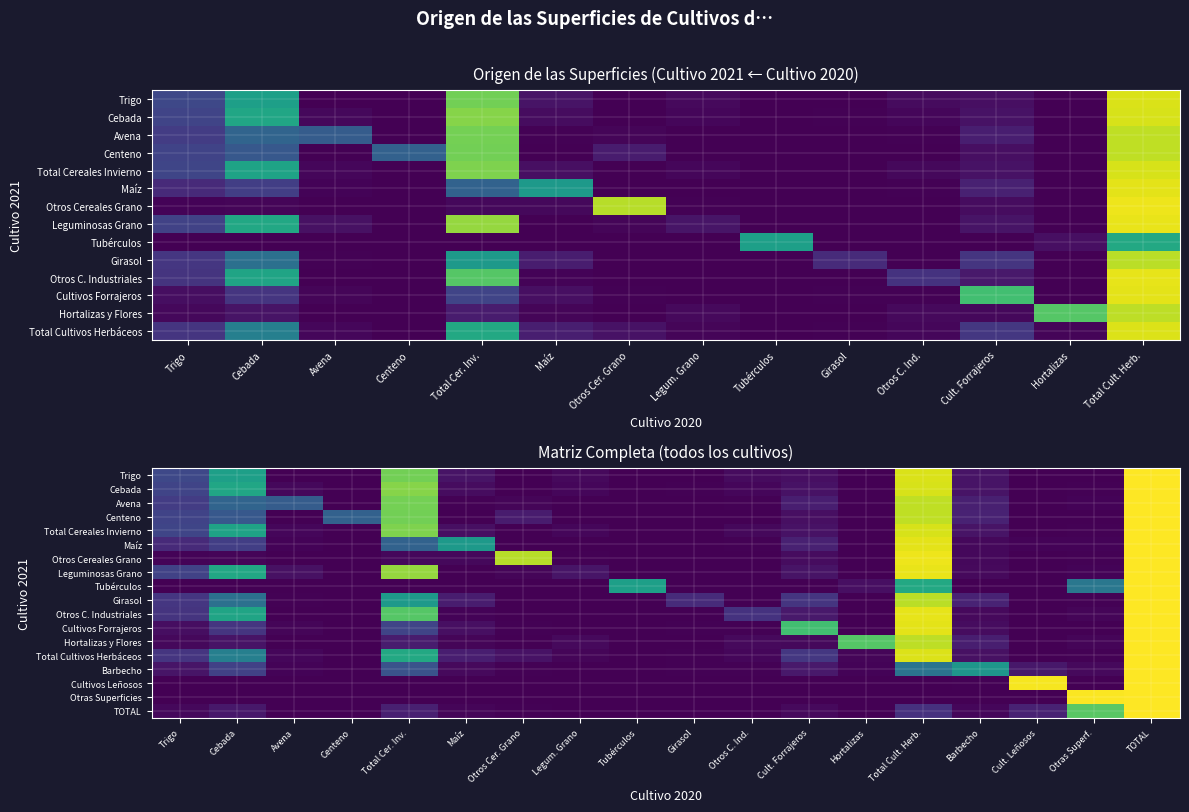

What is the total value across all series at Cult. Forrajeros?

1.6